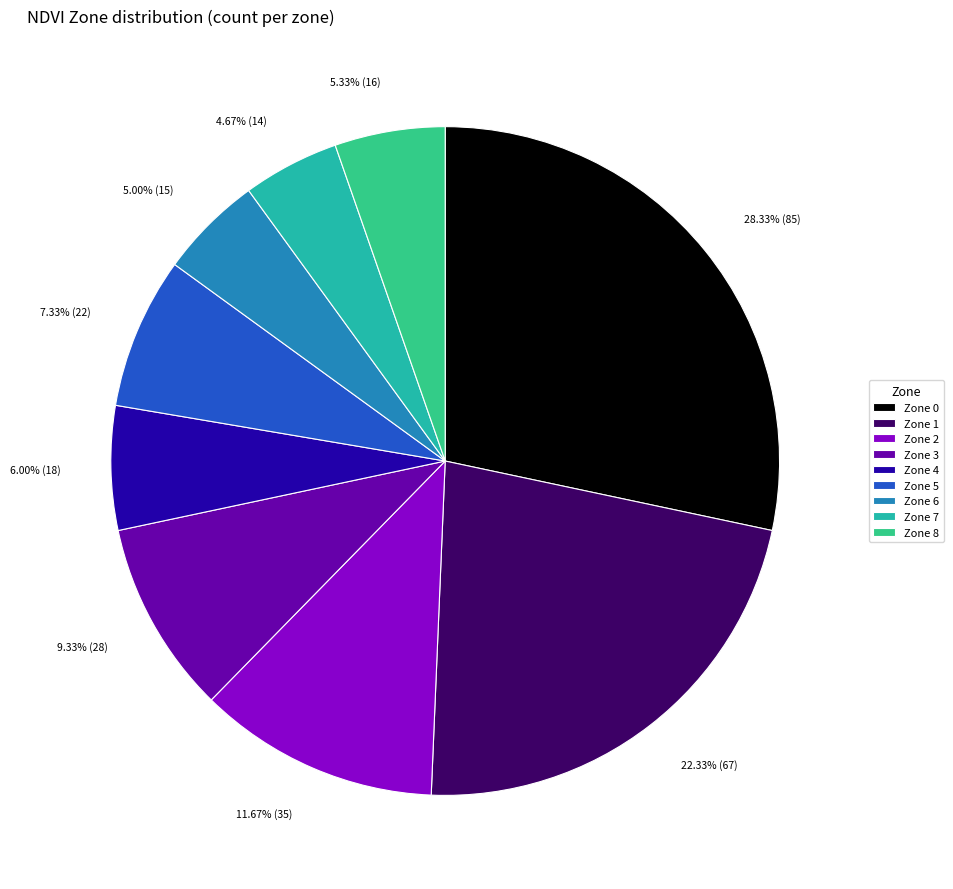

How many slices are in this pie chart?

9